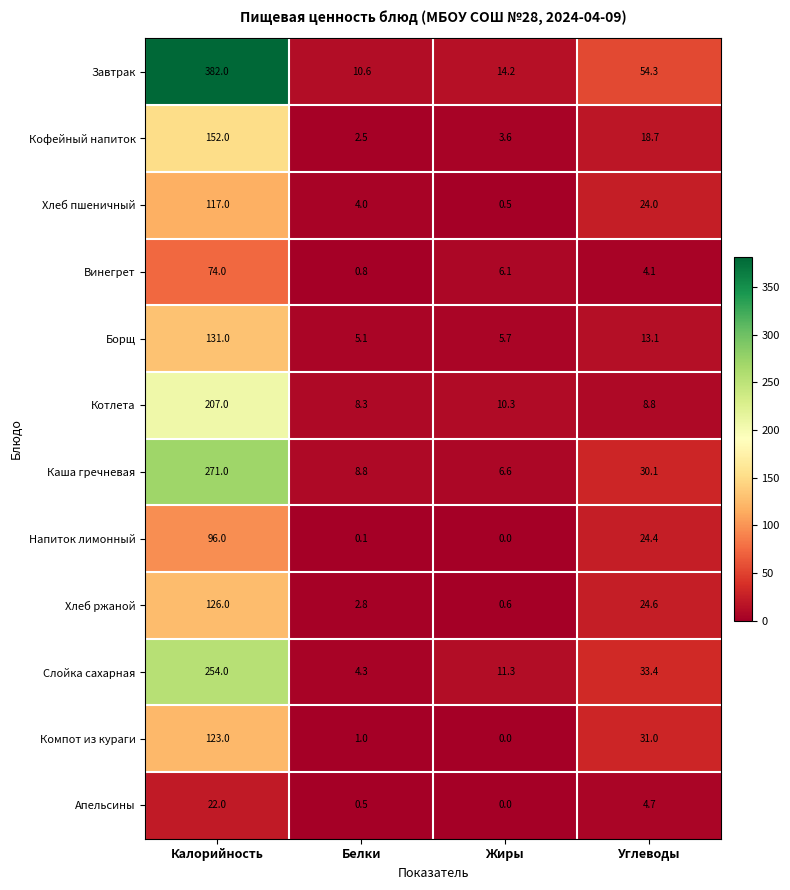

What is the approximate value of Кофейный напиток at Жиры?

3.6